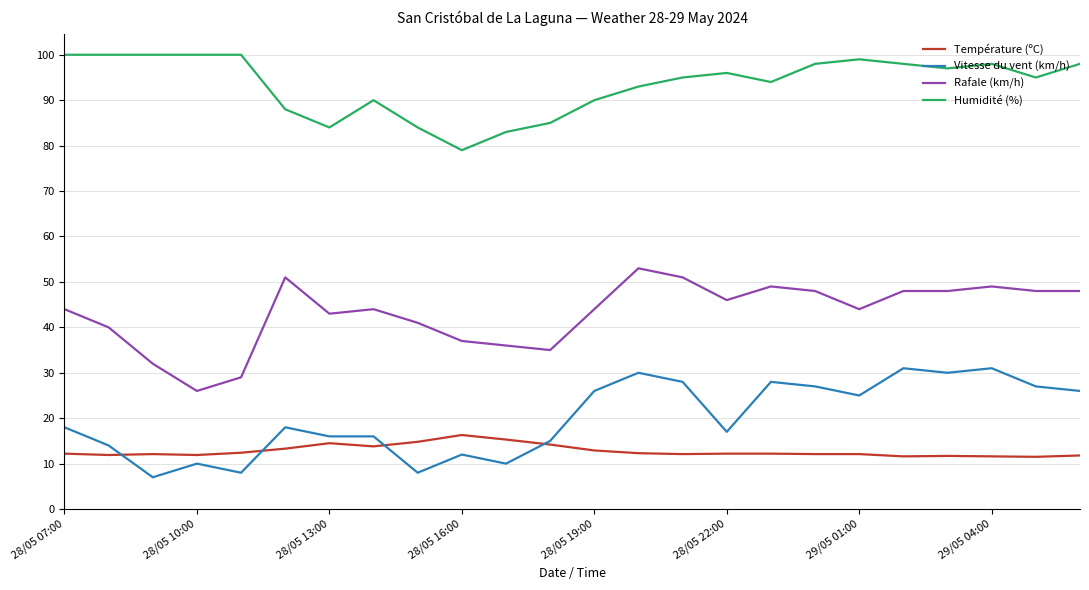

Which series has the largest total across all categories?

Humidité (%)